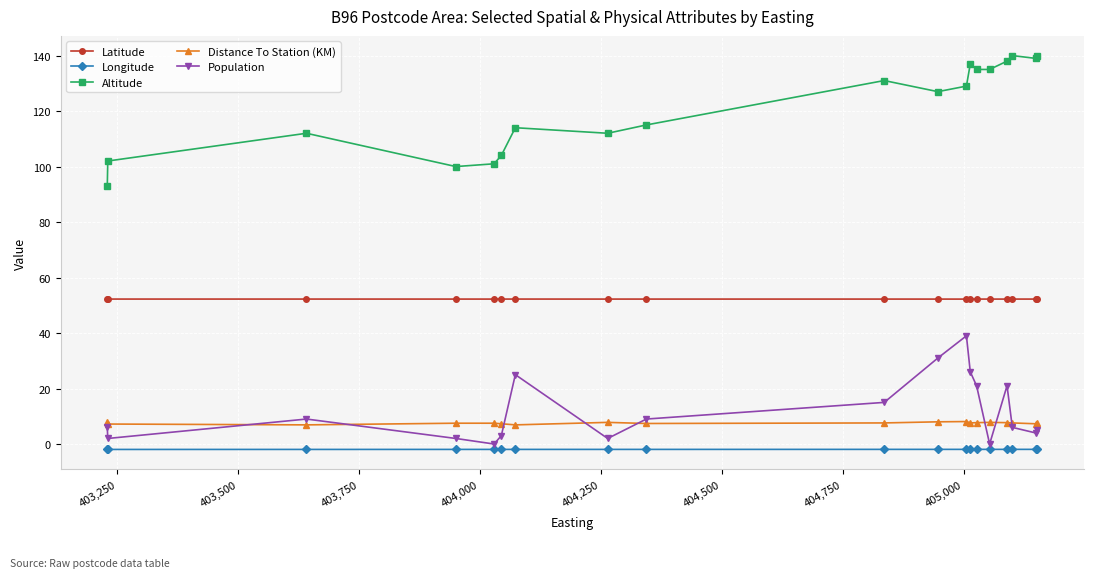

What is the value of the Altitude point at the 11th from the left?

127.0